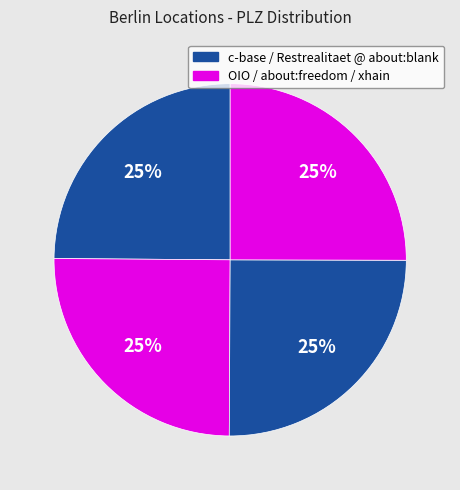

How many slices are in this pie chart?

4